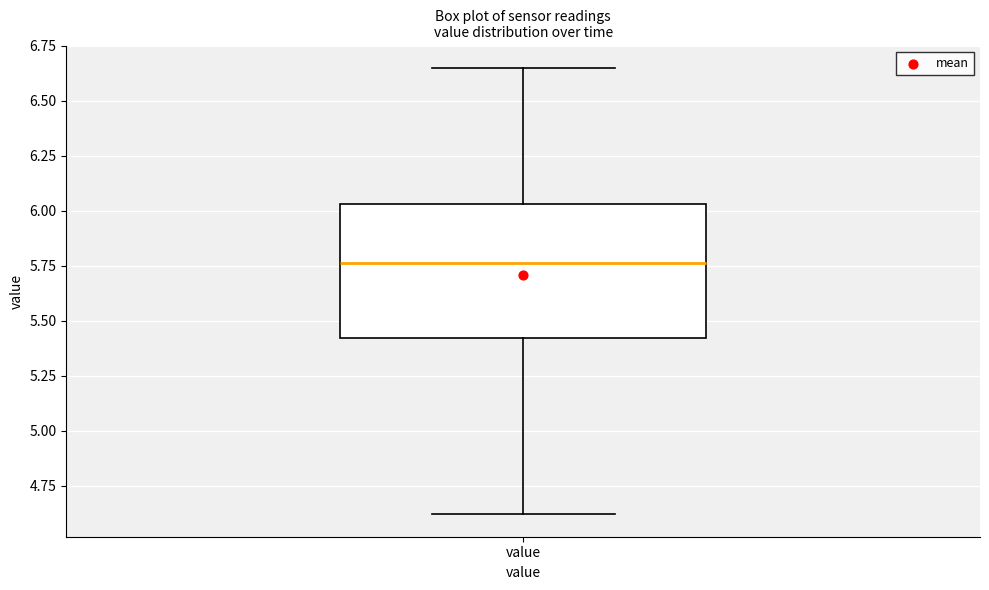

Where does the lower whisker of the box for value end on the y-axis? The values are not printed on the chart, so give them approximately, as read against the axis.

4.60